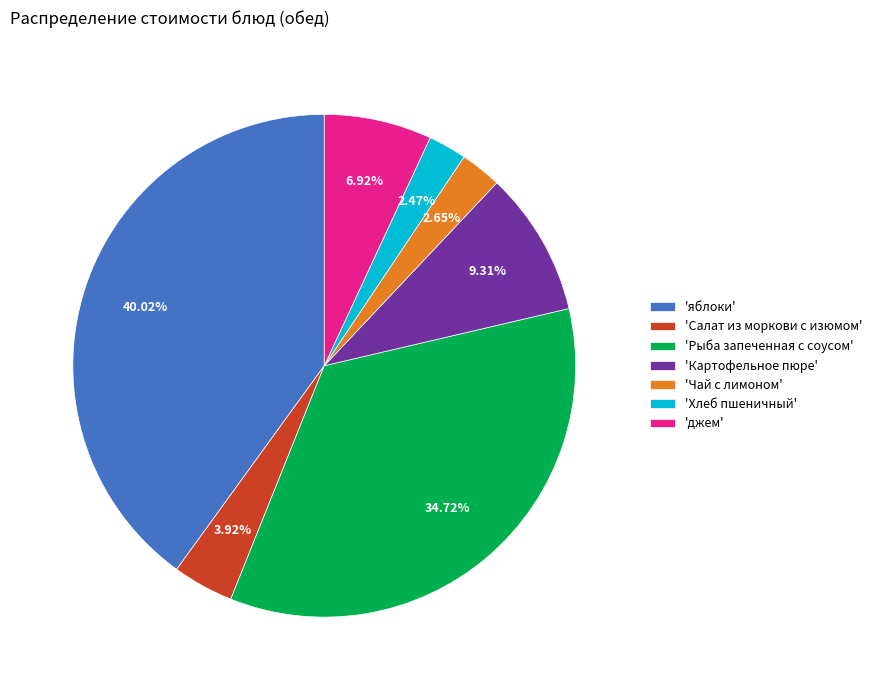

What is the largest slice in the pie chart?

'яблоки'